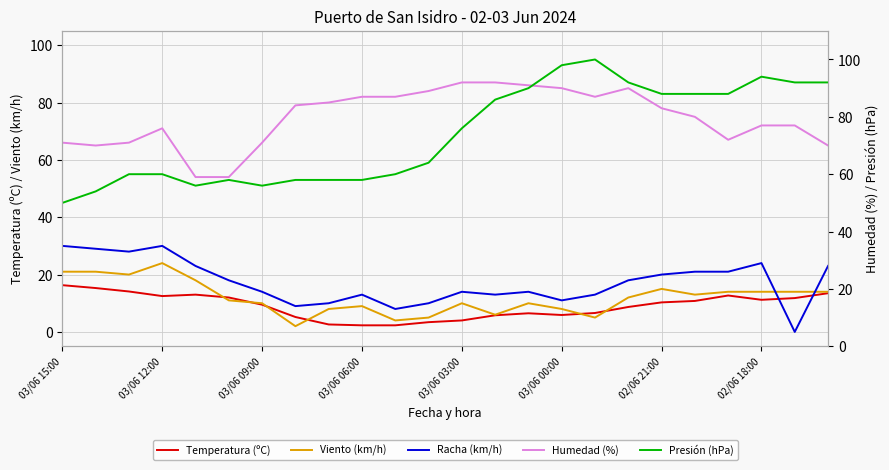

What are all the series names shown in the legend?

Temperatura (ºC), Viento (km/h), Racha (km/h), Humedad (%), Presión (hPa)